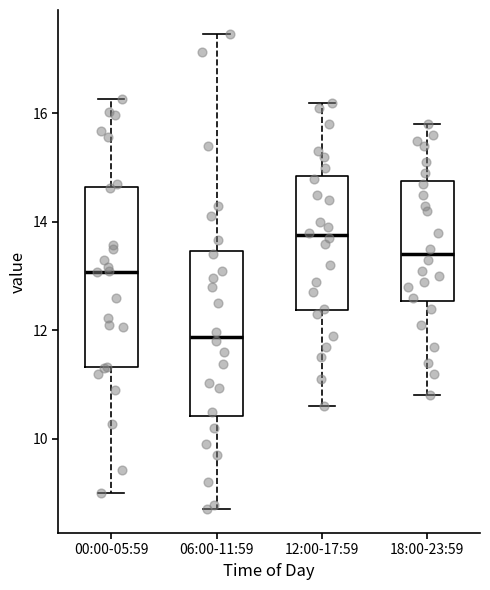

Where is the lower edge of the box for 06:00-11:59 on the y-axis? The values are not printed on the chart, so give them approximately, as read against the axis.

10.4